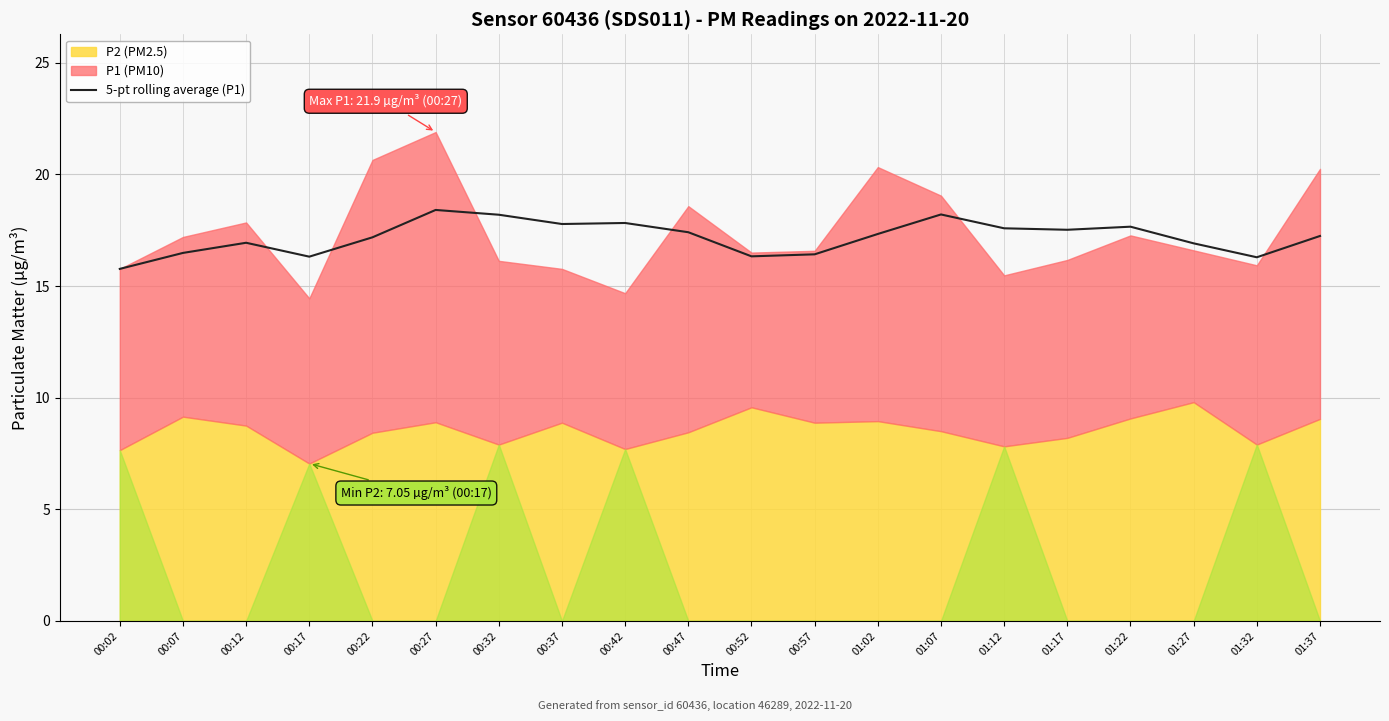

Where is the first local minimum?

00:17